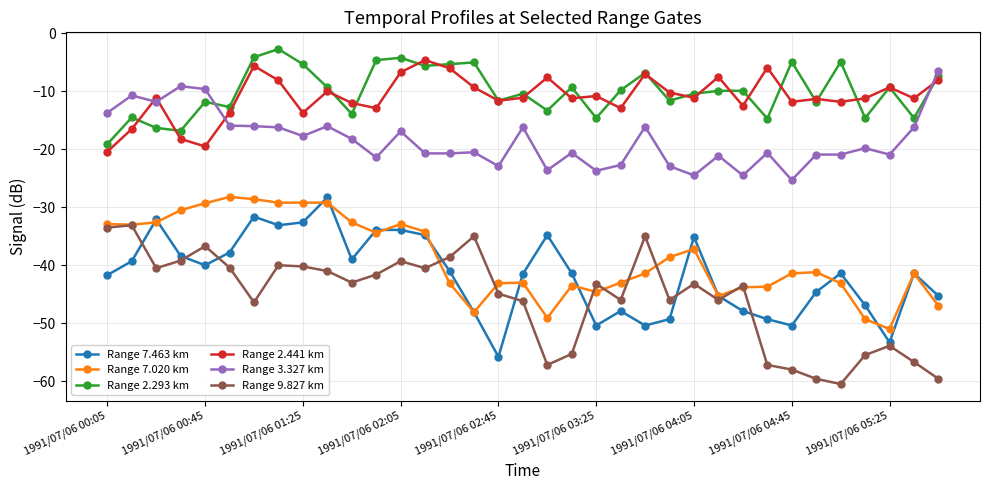

What is the value of the Range 2.441 km point at the 20th from the left?

-11.2